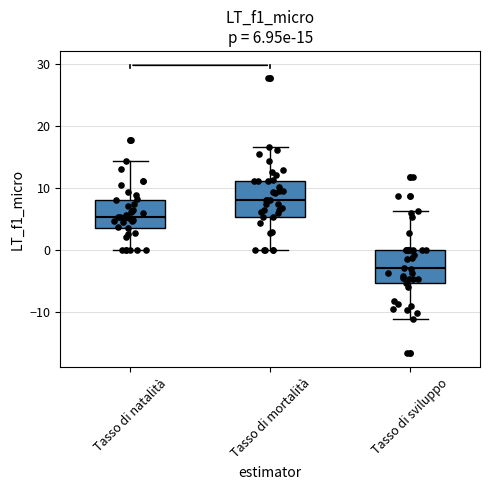

Which box's median line is the lowest?

Tasso di sviluppo